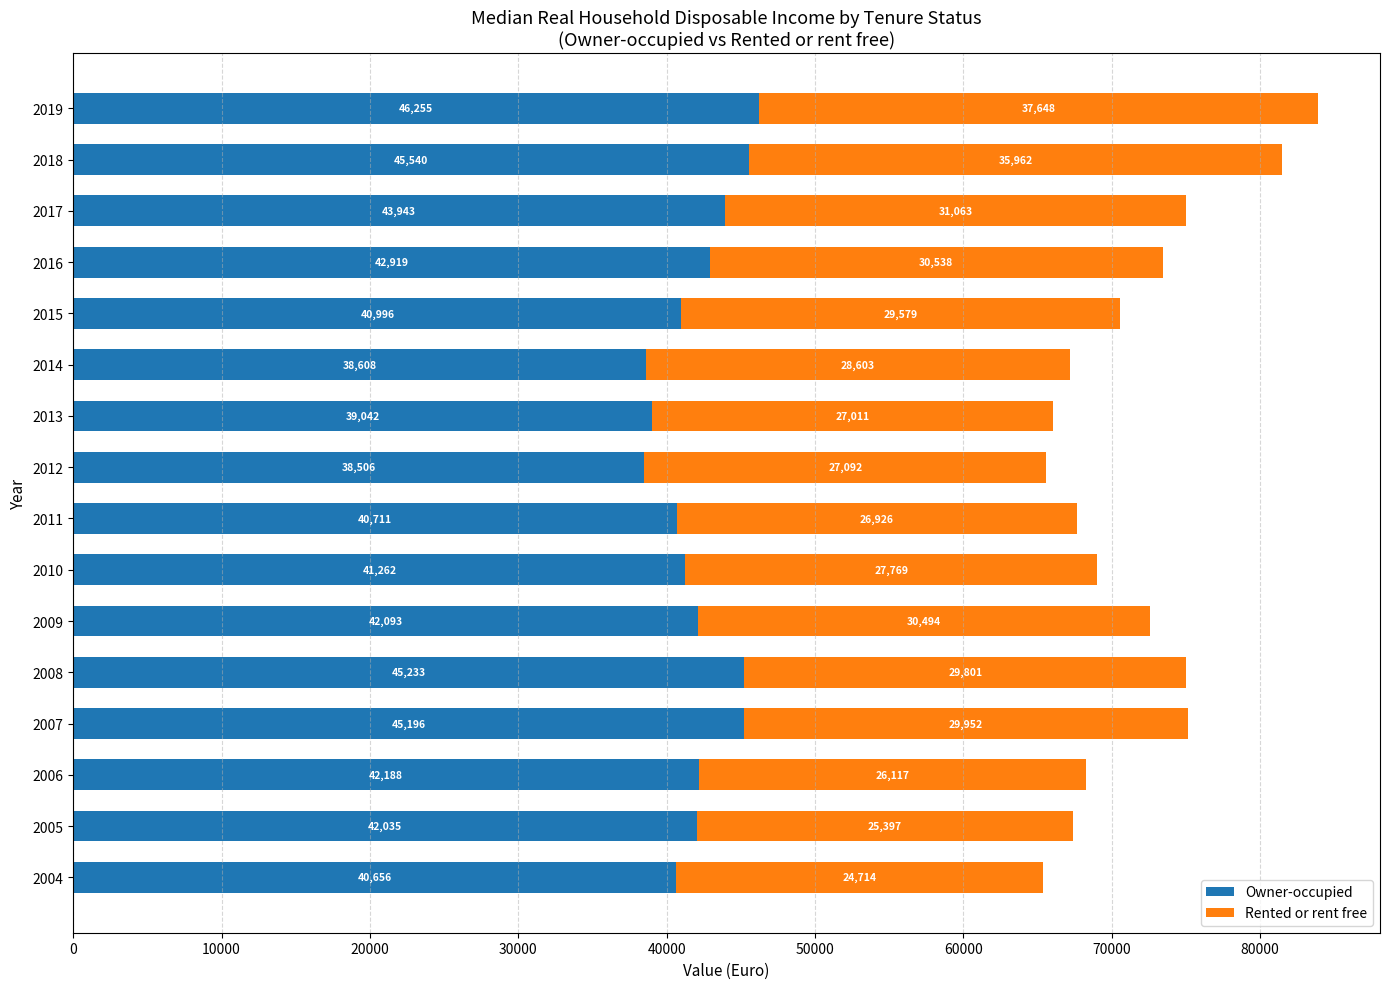

Rank the categories by Owner-occupied value from lowest to highest.

2012, 2014, 2013, 2004, 2011, 2015, 2010, 2005, 2009, 2006, 2016, 2017, 2007, 2008, 2018, 2019